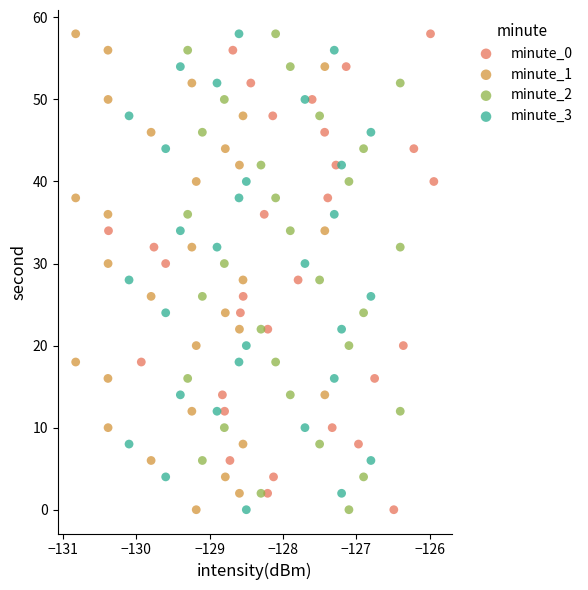

What are all the series names shown in the legend?

minute_0, minute_1, minute_2, minute_3